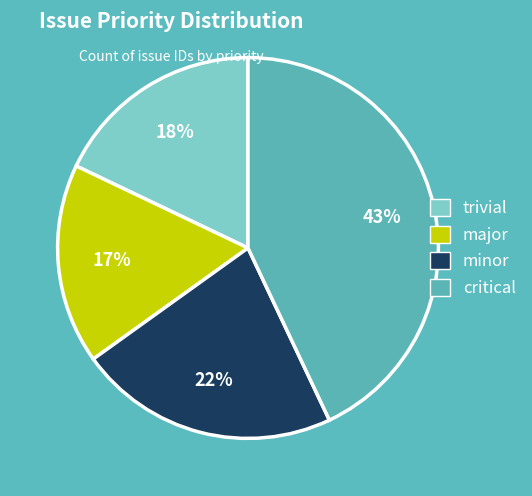

To the nearest percent, what is the difference between the largest and smallest slice percentages?

26%